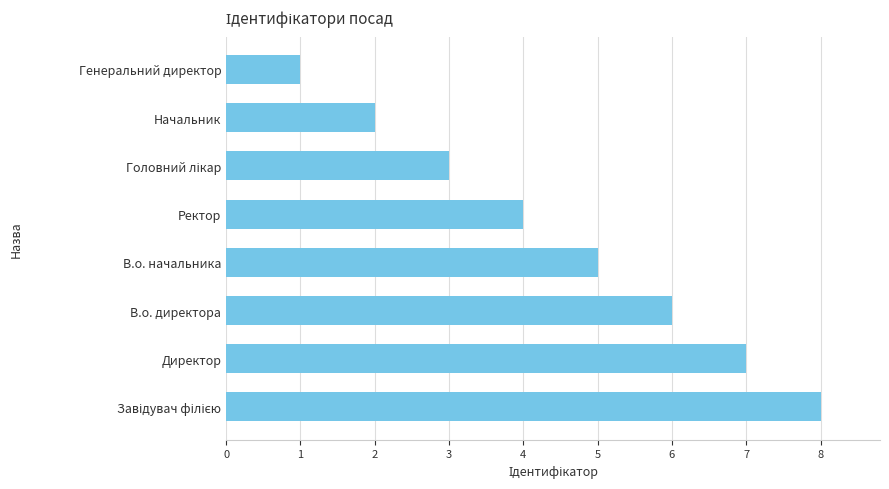

Which category has the lowest value across all series?

Генеральний директор